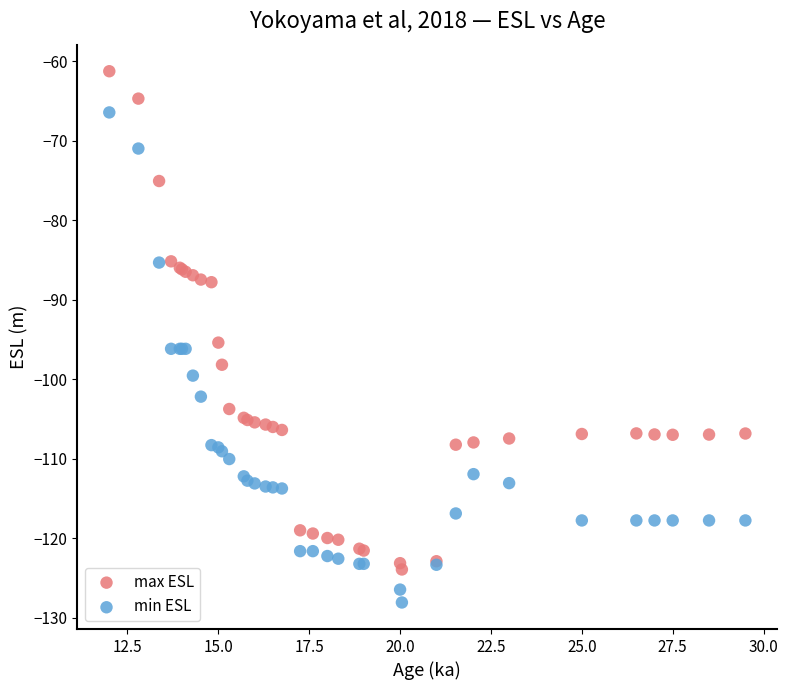

Which series has the largest Y range (max minus min)?

max ESL